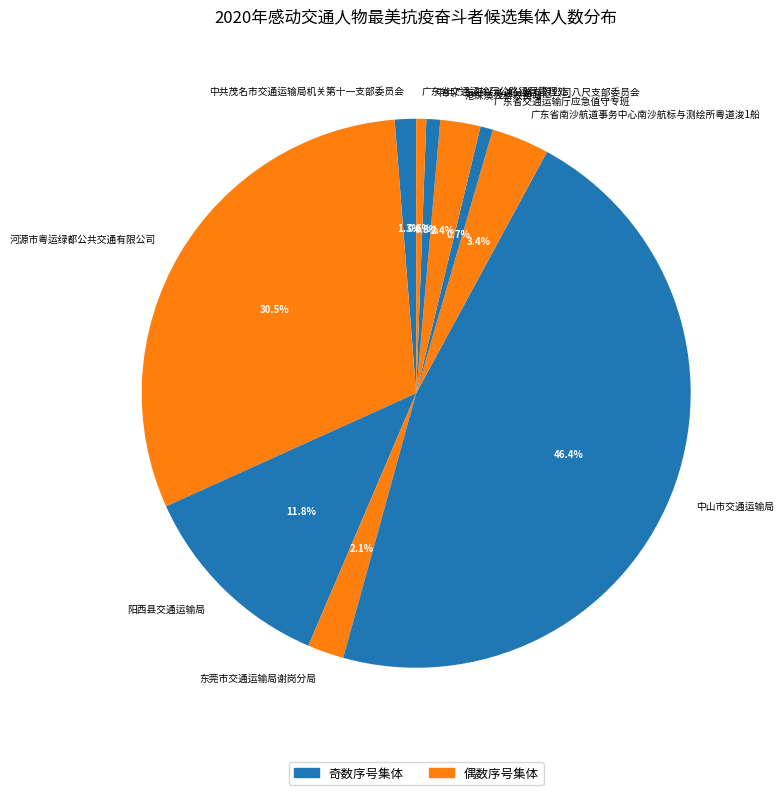

Is the sum of 港珠澳大桥收费站 and 河源市粤运绿都公共交通有限公司 greater than half?

No